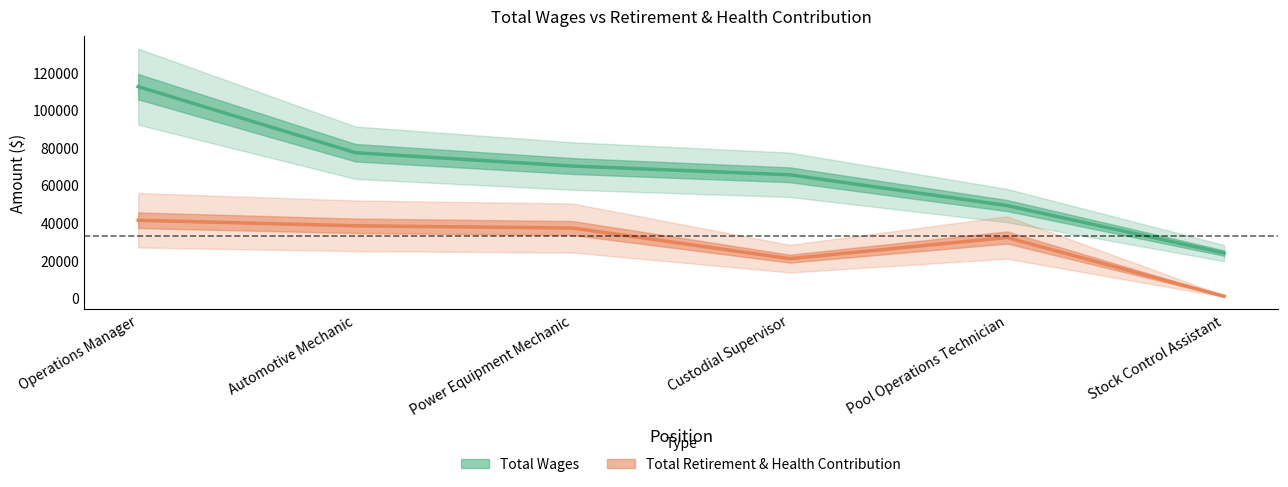

Does the chart have visible grid lines?

No